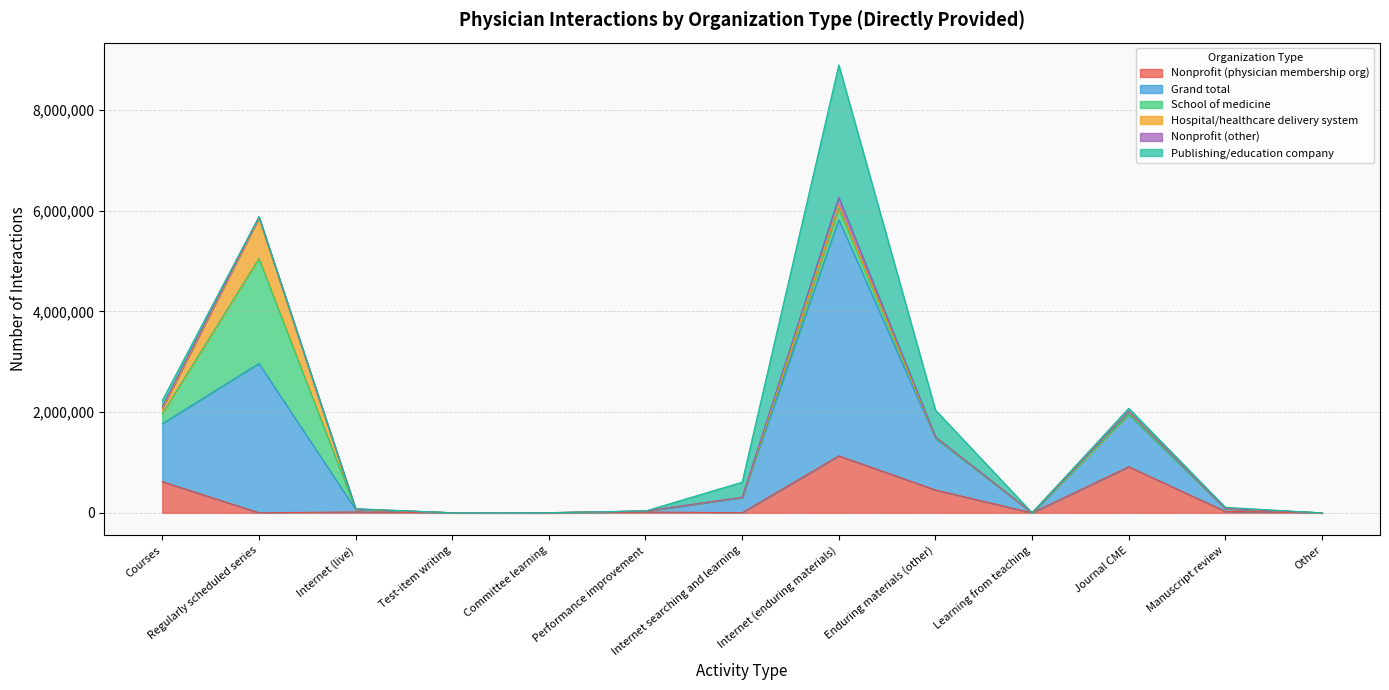

What is the approximate value of School of medicine at Internet (live)?

3337